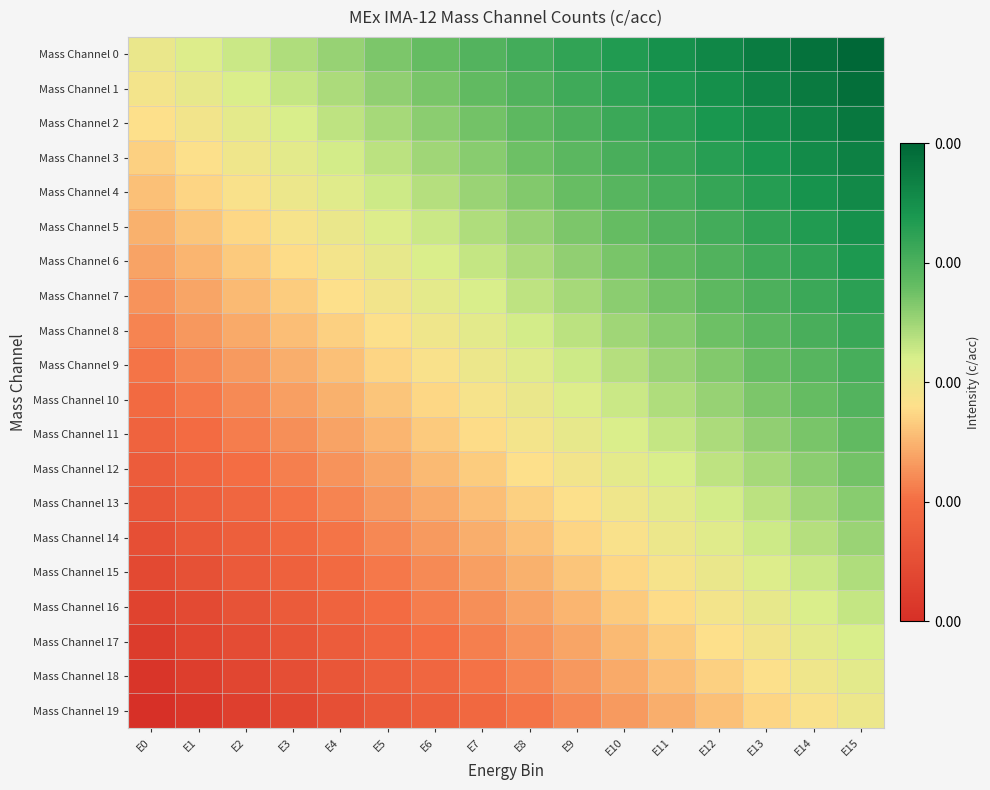

Reading right to left, transcribe all the data shown in this chart.

Mass Channel 0: E15=1.0	E14=1.0	E13=0.9	E12=0.9	E11=0.9	E10=0.8	E9=0.8	E8=0.8	E7=0.7	E6=0.7	E5=0.7	E4=0.6	E3=0.6	E2=0.6	E1=0.5	E0=0.5
Mass Channel 1: E15=1.0	E14=0.9	E13=0.9	E12=0.9	E11=0.8	E10=0.8	E9=0.8	E8=0.7	E7=0.7	E6=0.7	E5=0.6	E4=0.6	E3=0.6	E2=0.5	E1=0.5	E0=0.5
Mass Channel 2: E15=0.9	E14=0.9	E13=0.9	E12=0.8	E11=0.8	E10=0.8	E9=0.7	E8=0.7	E7=0.7	E6=0.6	E5=0.6	E4=0.6	E3=0.5	E2=0.5	E1=0.5	E0=0.5
Mass Channel 3: E15=0.9	E14=0.9	E13=0.9	E12=0.8	E11=0.8	E10=0.8	E9=0.7	E8=0.7	E7=0.7	E6=0.6	E5=0.6	E4=0.6	E3=0.5	E2=0.5	E1=0.5	E0=0.4
Mass Channel 4: E15=0.9	E14=0.9	E13=0.8	E12=0.8	E11=0.8	E10=0.7	E9=0.7	E8=0.7	E7=0.6	E6=0.6	E5=0.6	E4=0.5	E3=0.5	E2=0.5	E1=0.4	E0=0.4
Mass Channel 5: E15=0.9	E14=0.8	E13=0.8	E12=0.8	E11=0.7	E10=0.7	E9=0.7	E8=0.6	E7=0.6	E6=0.6	E5=0.5	E4=0.5	E3=0.5	E2=0.4	E1=0.4	E0=0.4
Mass Channel 6: E15=0.8	E14=0.8	E13=0.8	E12=0.7	E11=0.7	E10=0.7	E9=0.6	E8=0.6	E7=0.6	E6=0.5	E5=0.5	E4=0.5	E3=0.4	E2=0.4	E1=0.4	E0=0.3
Mass Channel 7: E15=0.8	E14=0.8	E13=0.7	E12=0.7	E11=0.7	E10=0.6	E9=0.6	E8=0.6	E7=0.5	E6=0.5	E5=0.5	E4=0.5	E3=0.4	E2=0.4	E1=0.4	E0=0.3
Mass Channel 8: E15=0.8	E14=0.8	E13=0.7	E12=0.7	E11=0.7	E10=0.6	E9=0.6	E8=0.6	E7=0.5	E6=0.5	E5=0.5	E4=0.4	E3=0.4	E2=0.4	E1=0.3	E0=0.3
Mass Channel 9: E15=0.8	E14=0.7	E13=0.7	E12=0.7	E11=0.6	E10=0.6	E9=0.6	E8=0.5	E7=0.5	E6=0.5	E5=0.4	E4=0.4	E3=0.4	E2=0.3	E1=0.3	E0=0.3
Mass Channel 10: E15=0.7	E14=0.7	E13=0.7	E12=0.6	E11=0.6	E10=0.6	E9=0.5	E8=0.5	E7=0.5	E6=0.4	E5=0.4	E4=0.4	E3=0.3	E2=0.3	E1=0.3	E0=0.2
Mass Channel 11: E15=0.7	E14=0.7	E13=0.6	E12=0.6	E11=0.6	E10=0.5	E9=0.5	E8=0.5	E7=0.4	E6=0.4	E5=0.4	E4=0.3	E3=0.3	E2=0.3	E1=0.2	E0=0.2
Mass Channel 12: E15=0.7	E14=0.6	E13=0.6	E12=0.6	E11=0.5	E10=0.5	E9=0.5	E8=0.5	E7=0.4	E6=0.4	E5=0.4	E4=0.3	E3=0.3	E2=0.3	E1=0.2	E0=0.2
Mass Channel 13: E15=0.7	E14=0.6	E13=0.6	E12=0.6	E11=0.5	E10=0.5	E9=0.5	E8=0.4	E7=0.4	E6=0.4	E5=0.3	E4=0.3	E3=0.3	E2=0.2	E1=0.2	E0=0.2
Mass Channel 14: E15=0.6	E14=0.6	E13=0.6	E12=0.5	E11=0.5	E10=0.5	E9=0.4	E8=0.4	E7=0.4	E6=0.3	E5=0.3	E4=0.3	E3=0.2	E2=0.2	E1=0.2	E0=0.1
Mass Channel 15: E15=0.6	E14=0.6	E13=0.5	E12=0.5	E11=0.5	E10=0.4	E9=0.4	E8=0.4	E7=0.3	E6=0.3	E5=0.3	E4=0.2	E3=0.2	E2=0.2	E1=0.1	E0=0.1
Mass Channel 16: E15=0.6	E14=0.5	E13=0.5	E12=0.5	E11=0.4	E10=0.4	E9=0.4	E8=0.3	E7=0.3	E6=0.3	E5=0.2	E4=0.2	E3=0.2	E2=0.1	E1=0.1	E0=0.1
Mass Channel 17: E15=0.5	E14=0.5	E13=0.5	E12=0.5	E11=0.4	E10=0.4	E9=0.4	E8=0.3	E7=0.3	E6=0.3	E5=0.2	E4=0.2	E3=0.2	E2=0.1	E1=0.1	E0=0.1
Mass Channel 18: E15=0.5	E14=0.5	E13=0.5	E12=0.4	E11=0.4	E10=0.4	E9=0.3	E8=0.3	E7=0.3	E6=0.2	E5=0.2	E4=0.2	E3=0.1	E2=0.1	E1=0.1	E0=0.0
Mass Channel 19: E15=0.5	E14=0.5	E13=0.4	E12=0.4	E11=0.4	E10=0.3	E9=0.3	E8=0.3	E7=0.2	E6=0.2	E5=0.2	E4=0.1	E3=0.1	E2=0.1	E1=0.0	E0=0.0